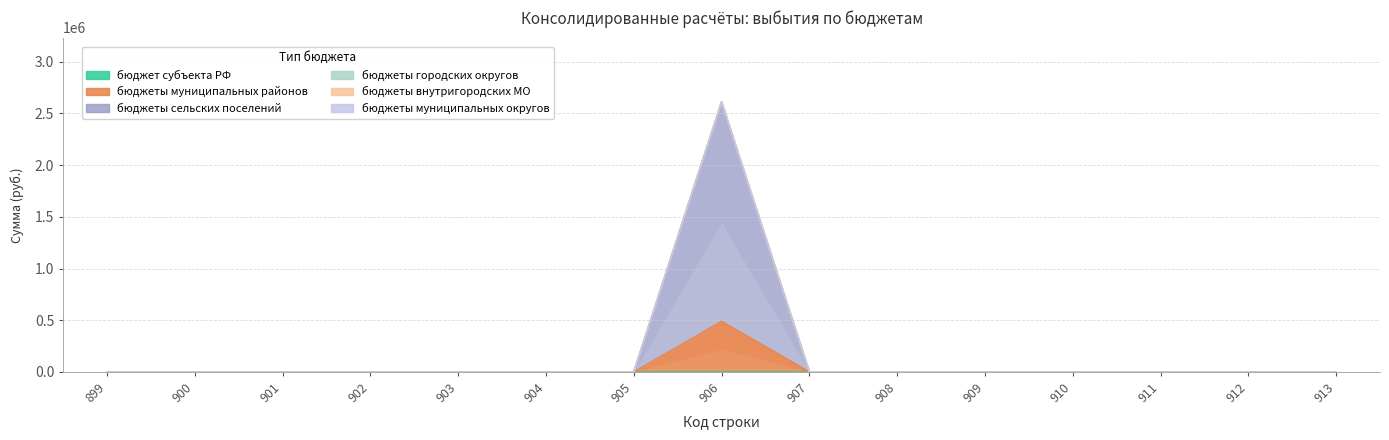

What is the difference between the maximum and second lowest values in the бюджеты сельских поселений series?

2123200